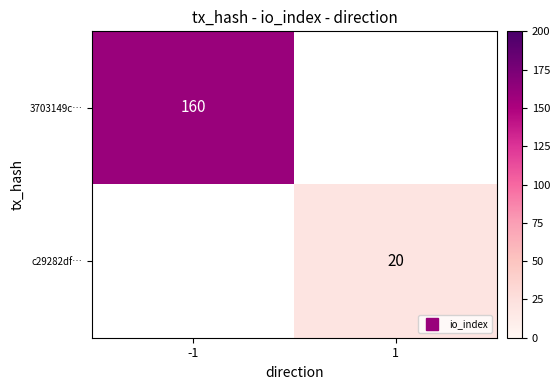

What is the maximum value for 3703149c…?

160.0